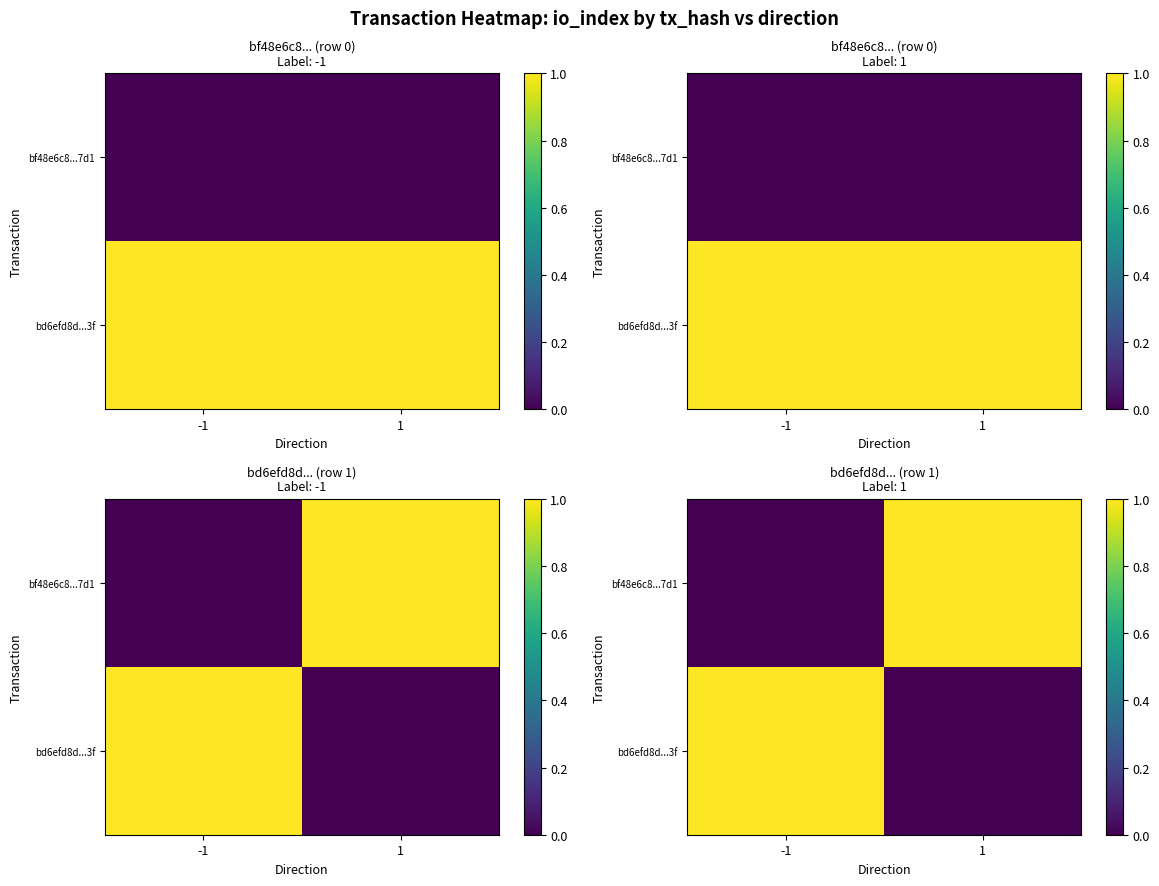

The value of bd6efd8d...3f at -1 is 0. True or false?

False